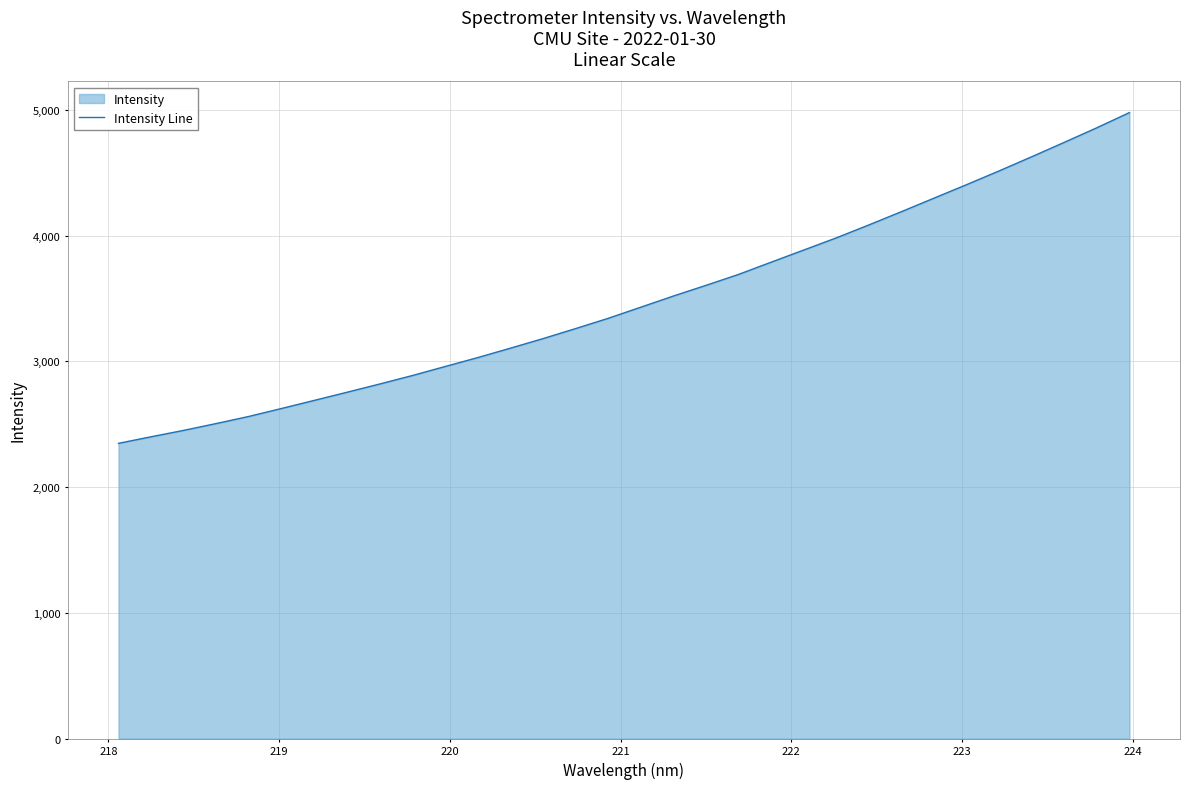

How many data points does each series have?

32